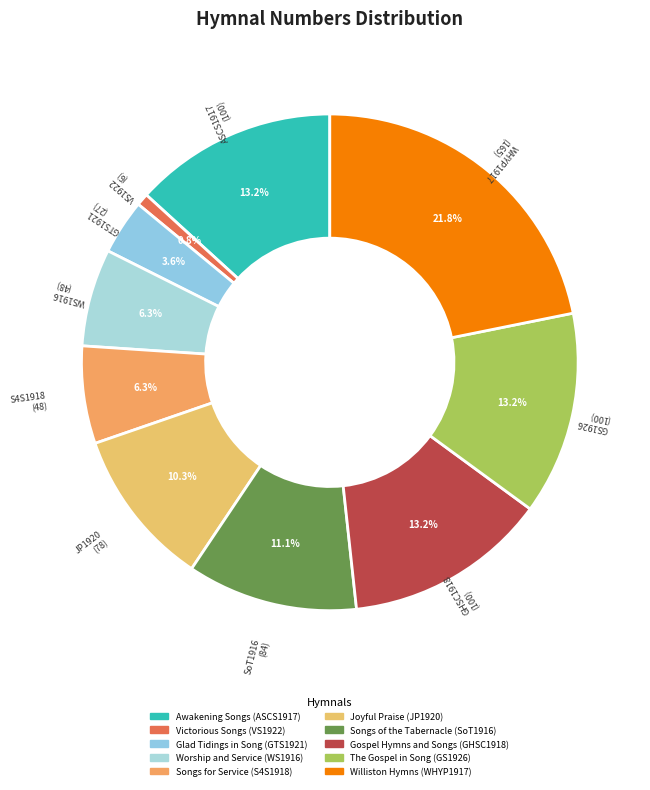

What is the ratio of the value at WS1916 (48) to the value at S4S1918 (48)?

1.0